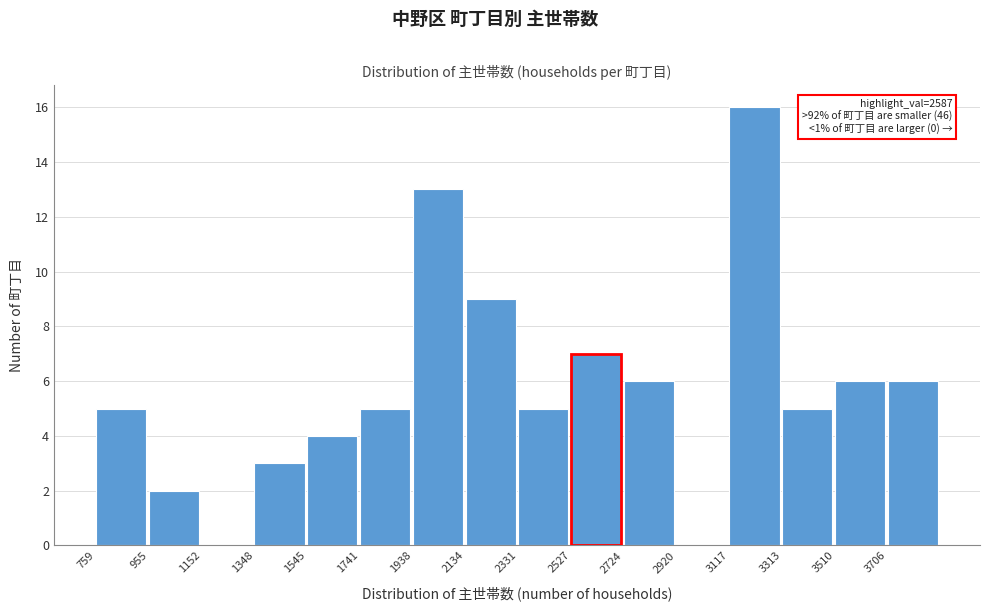

Over which range of the x-axis is the bar tallest?

3120 to 3320